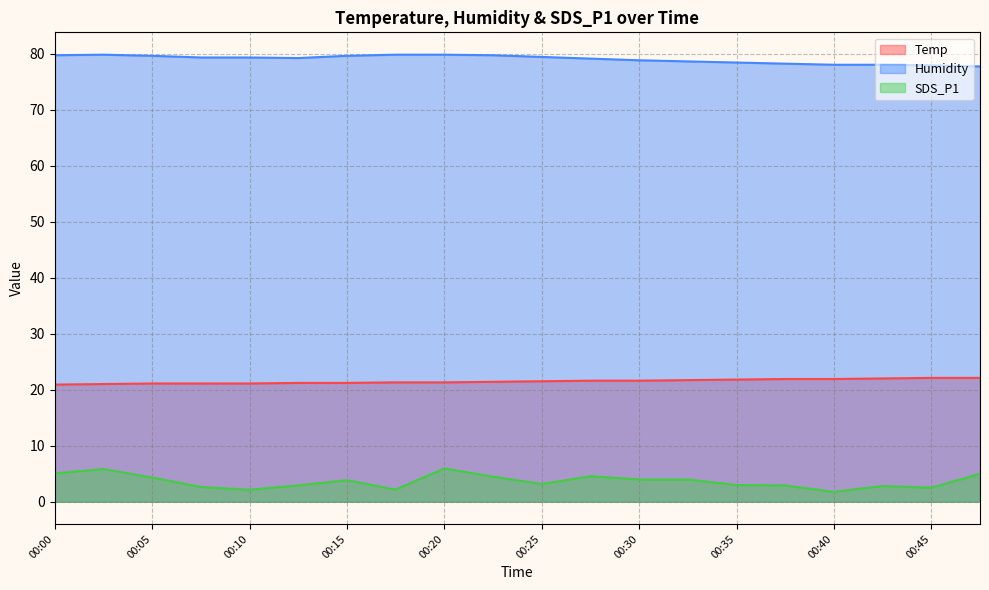

True or false: SDS_P1 and Temp intersect in this chart.

False